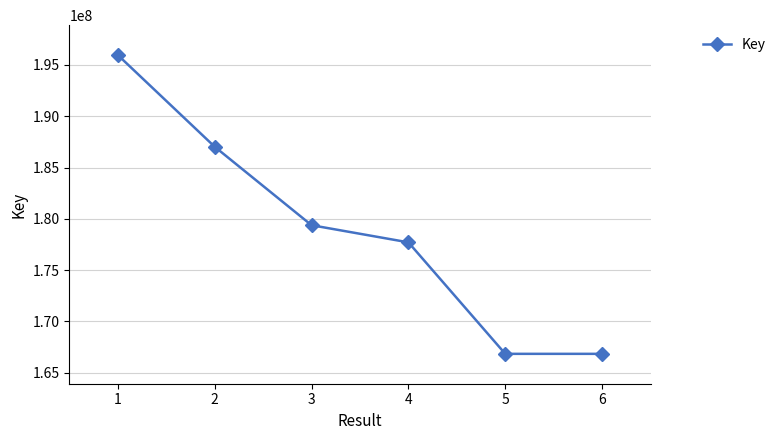

True or false: there are more than 0 points higher than both neighbors.

False